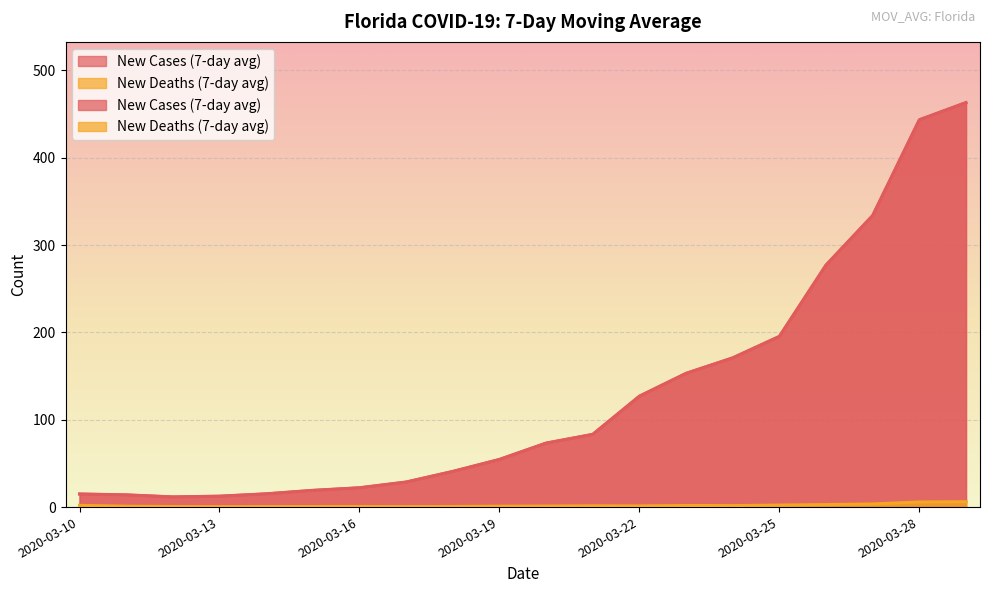

What is the sum of all New Cases (7-day avg) values?

2554.4